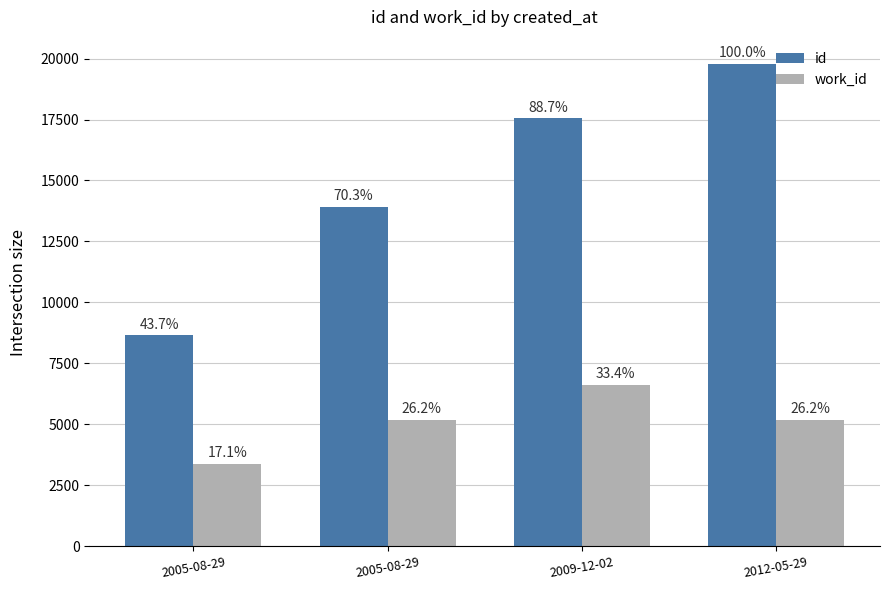

What are all the series names shown in the legend?

id, work_id